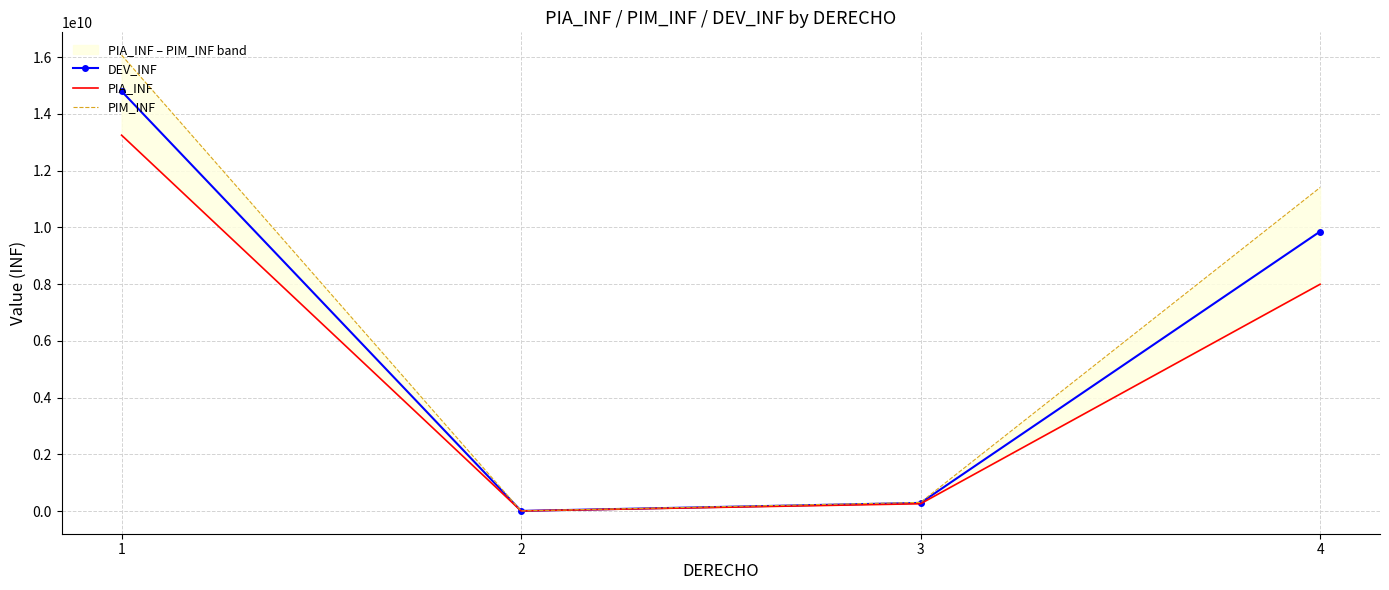

True or false: PIM_INF and PIA_INF cross at least once.

False